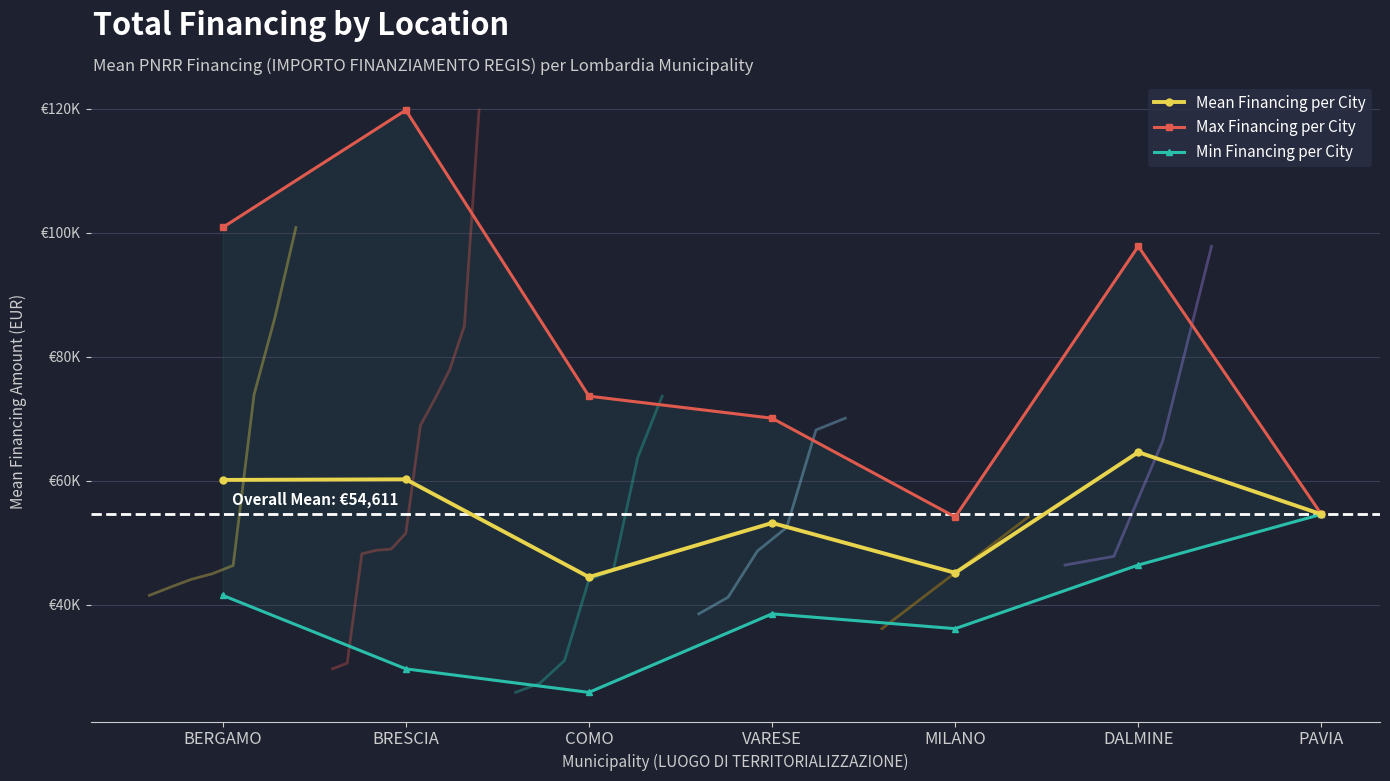

Is this an area chart (filled region under the line)?

No